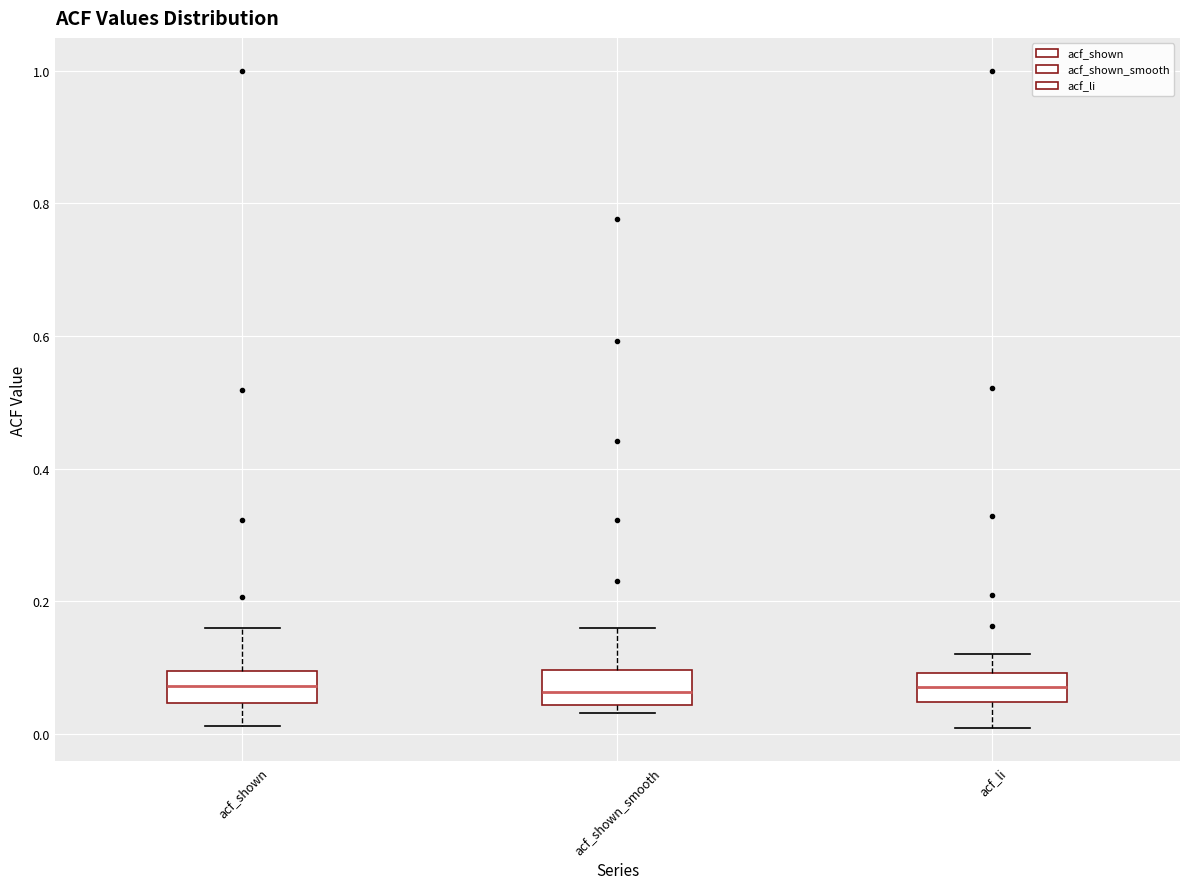

Reading left to right, read every box against the y-axis: the position of its median line, the range the box covers, and the ends of its whiskers. The values are not printed on the chart, so give them approximately, as read against the axis.

acf_shown: median 0.08, box 0.04 to 0.10, whiskers 0.02 to 0.16
acf_shown_smooth: median 0.06, box 0.04 to 0.10, whiskers 0.04 (just below the box's lower edge) to 0.16
acf_li: median 0.08, box 0.04 to 0.10, whiskers 0.00 to 0.12